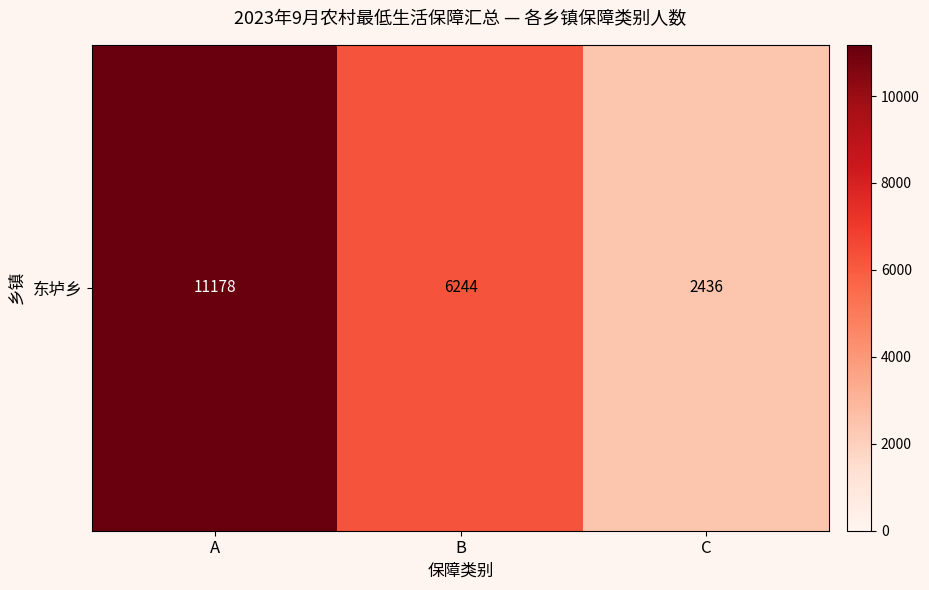

How many categories are shown in the chart?

3